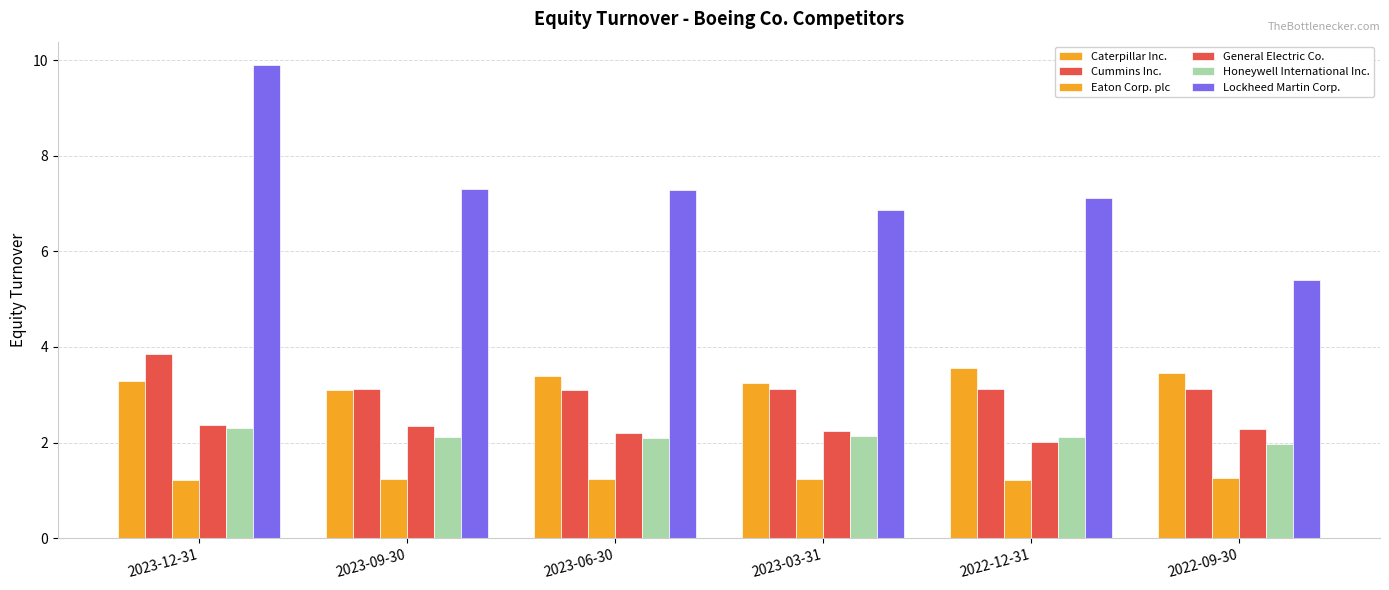

Are the bars grouped side by side (vs. stacked)?

Yes